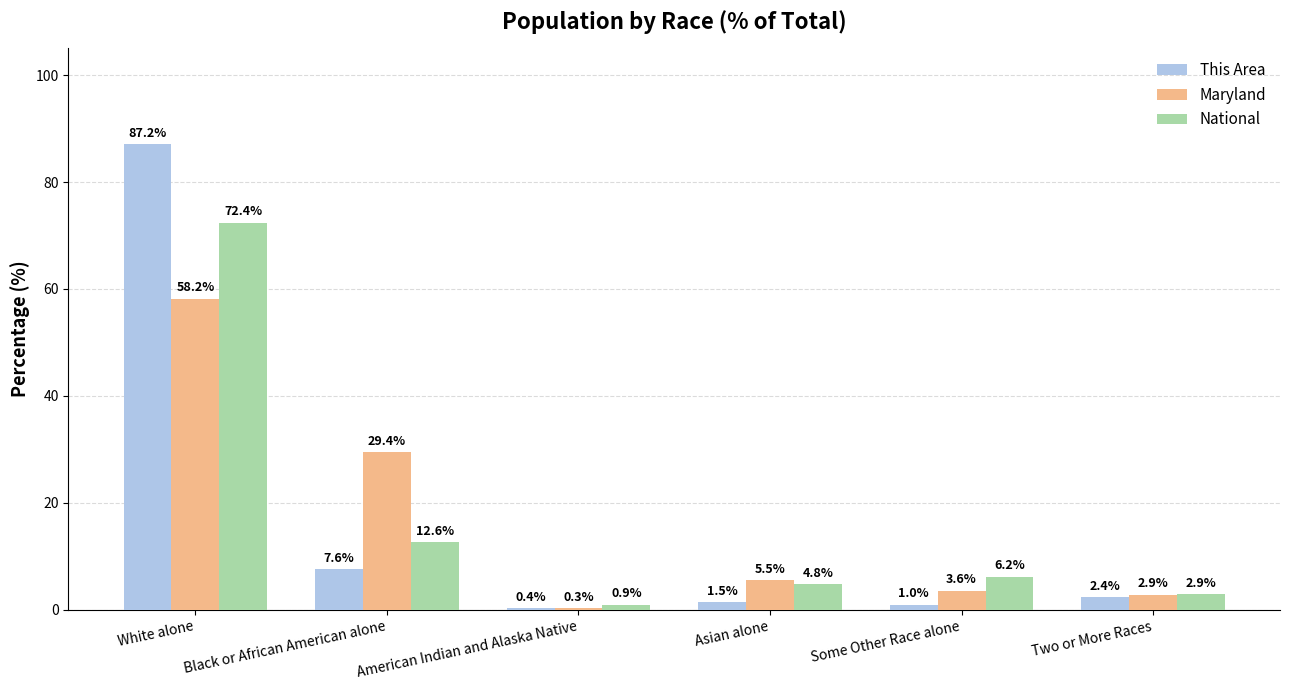

Rank the series by their average value, from lowest to highest.

National, Maryland, This Area